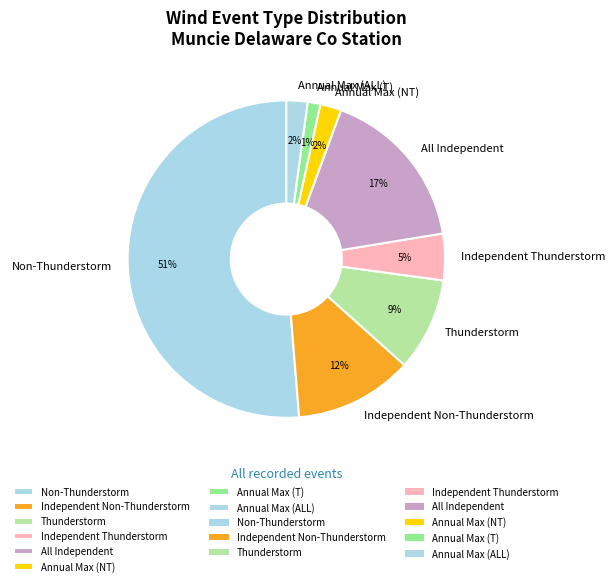

What is the smallest slice in the pie chart?

Annual Max (T)